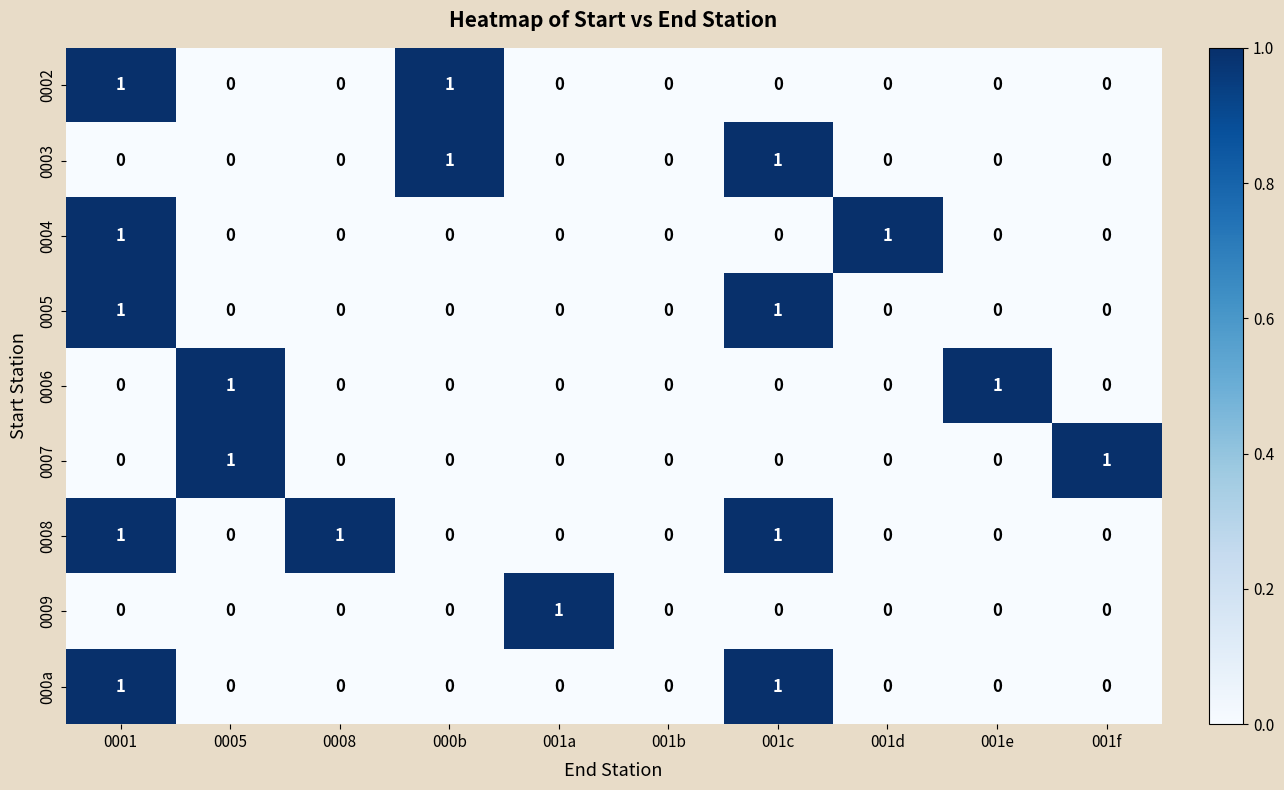

Is it true that 000a equals 0 at 000b?

True